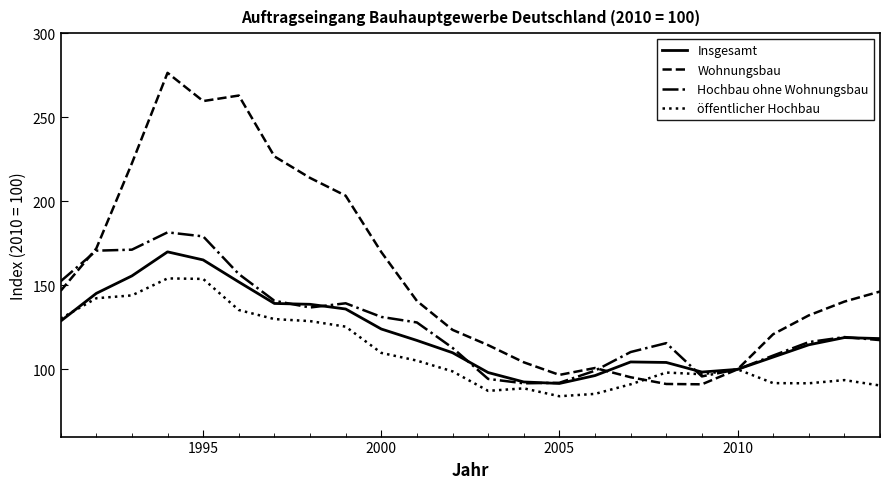

What is the minimum value for Insgesamt?

91.6